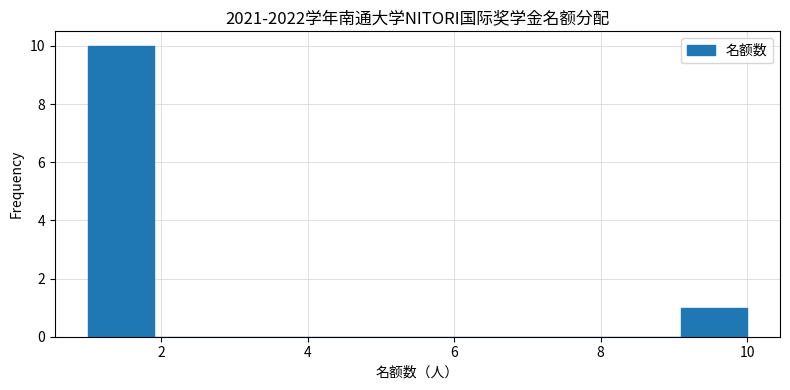

Reading left to right, transcribe this chart: for each bar, give the range it covers on the x-axis and its height. Neither the bar edges nor the heights are printed on the chart, so give them approximately, as read against the axes.

1.0 to 1.9: 10
1.9 to 2.8: 0
2.8 to 3.7: 0
3.7 to 4.6: 0
4.6 to 5.5: 0
5.5 to 6.4: 0
6.4 to 7.3: 0
7.3 to 8.2: 0
8.2 to 9.1: 0
9.1 to 10.0: 1